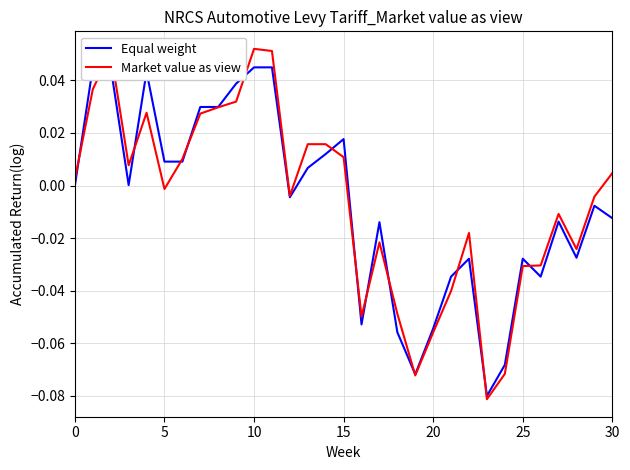

At which label does Equal weight reach its minimum?

23